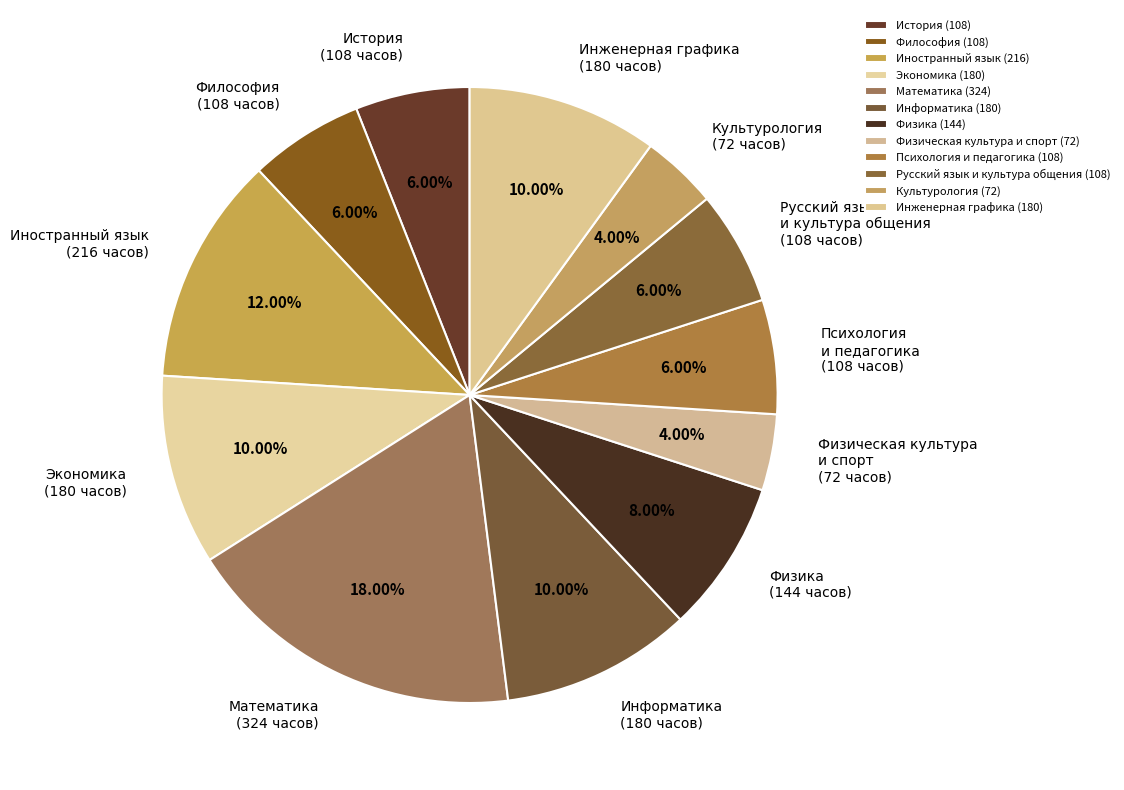

Is Физическая культура и спорт the majority of the pie?

No